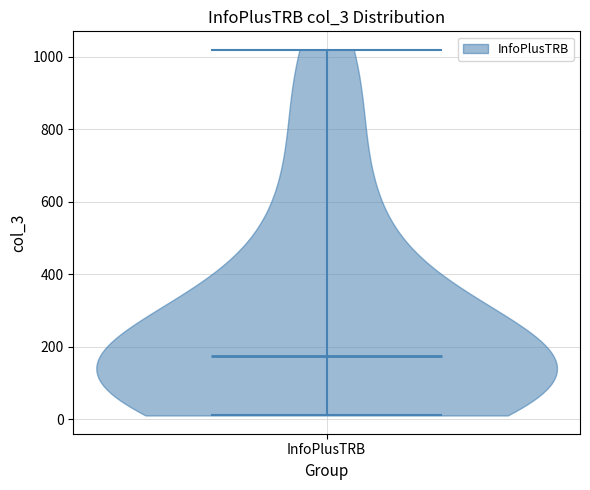

Read this violin plot against the y-axis: where its median line is, and the lowest and highest points the violin reaches. The values are not printed on the chart, so give them approximately, as read against the axis.

median line 180, lowest point 20, highest point 1020